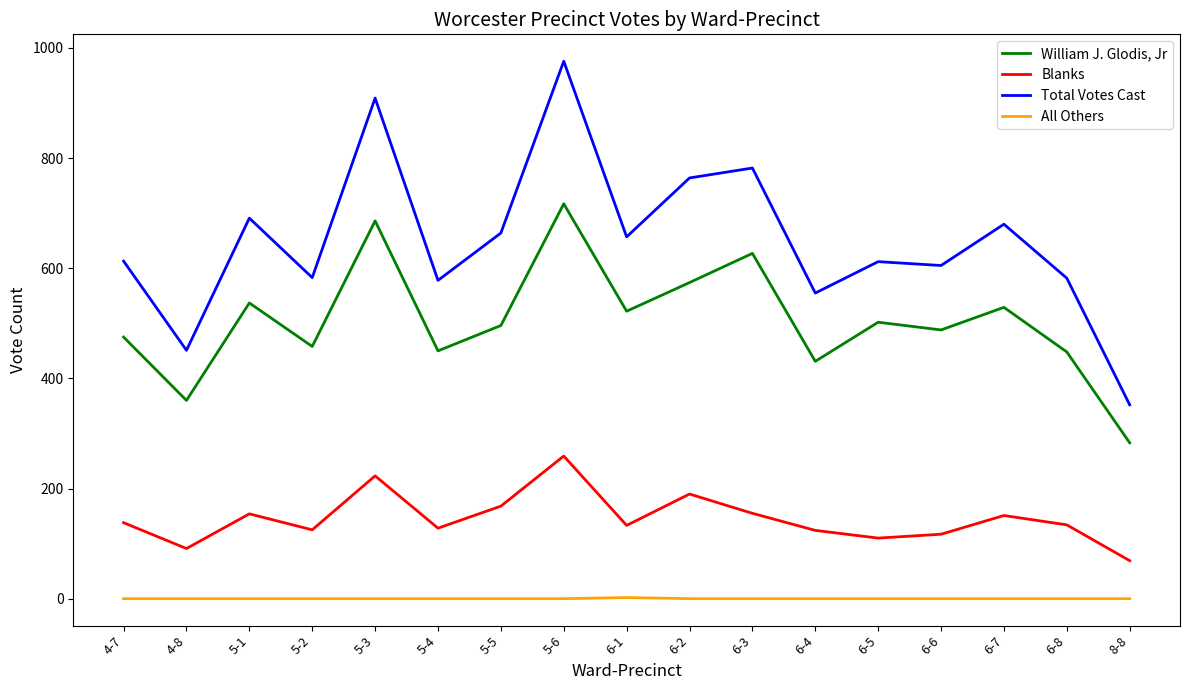

The value of William J. Glodis, Jr at 4-8 is 360. True or false?

True